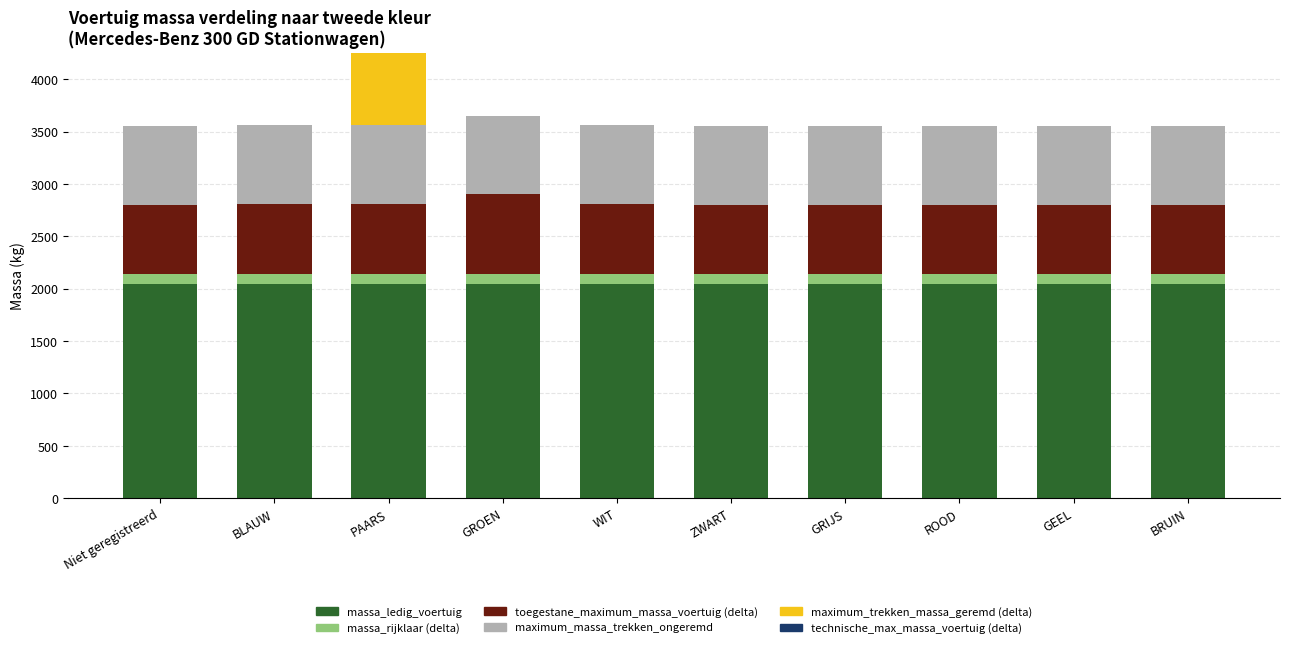

What is the highest value of the massa_ledig_voertuig series?

2040